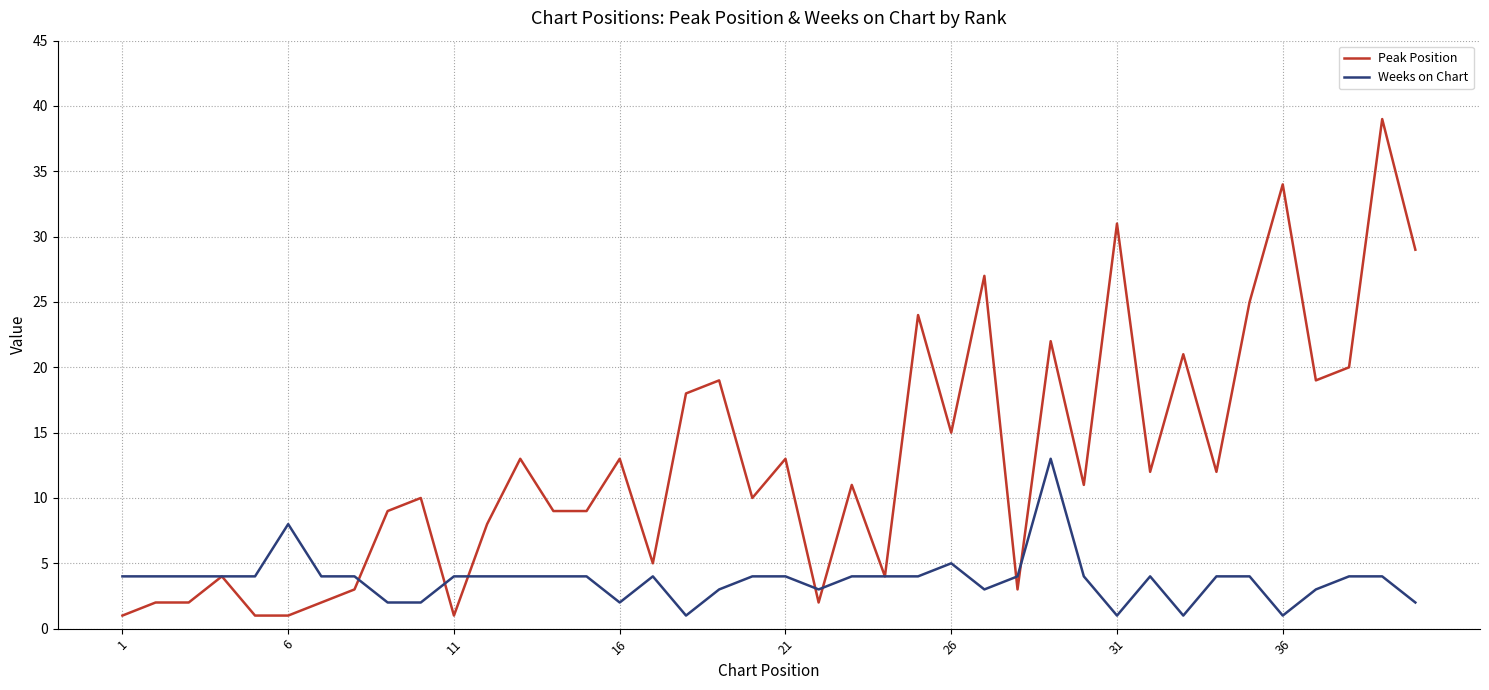

Which series has the largest total across all categories?

Peak Position